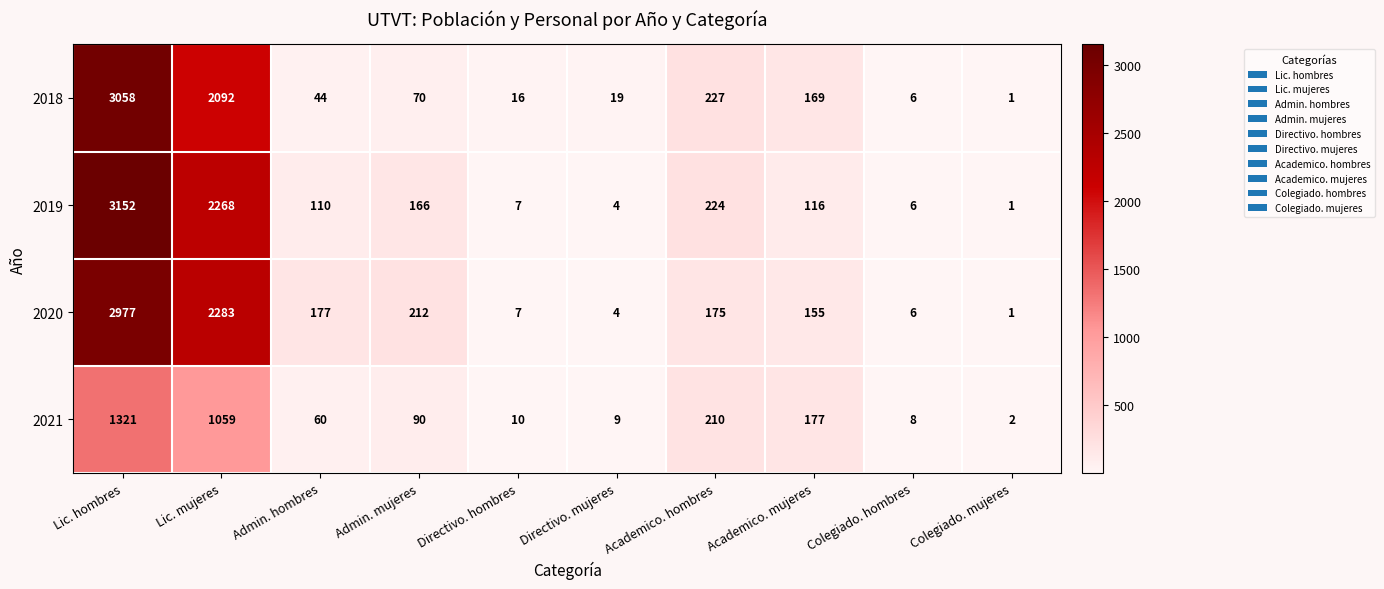

What is the average value of the 2020 series?

600